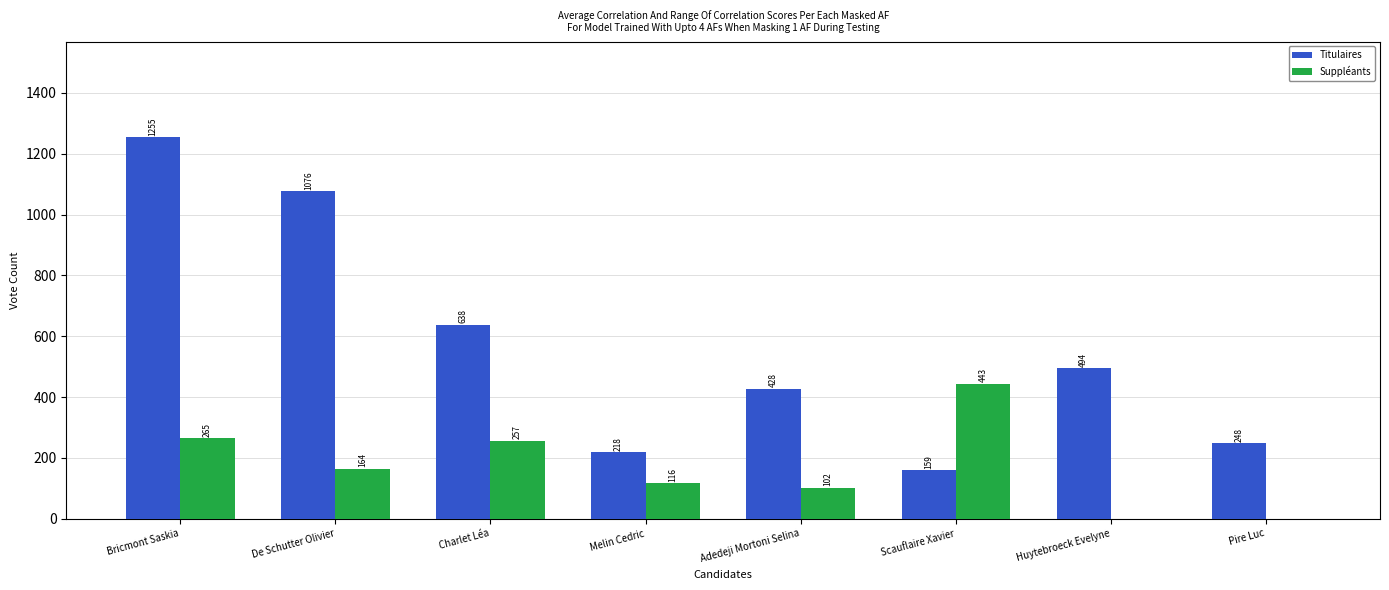

At which label is Titulaires closest to 707?

Charlet Léa